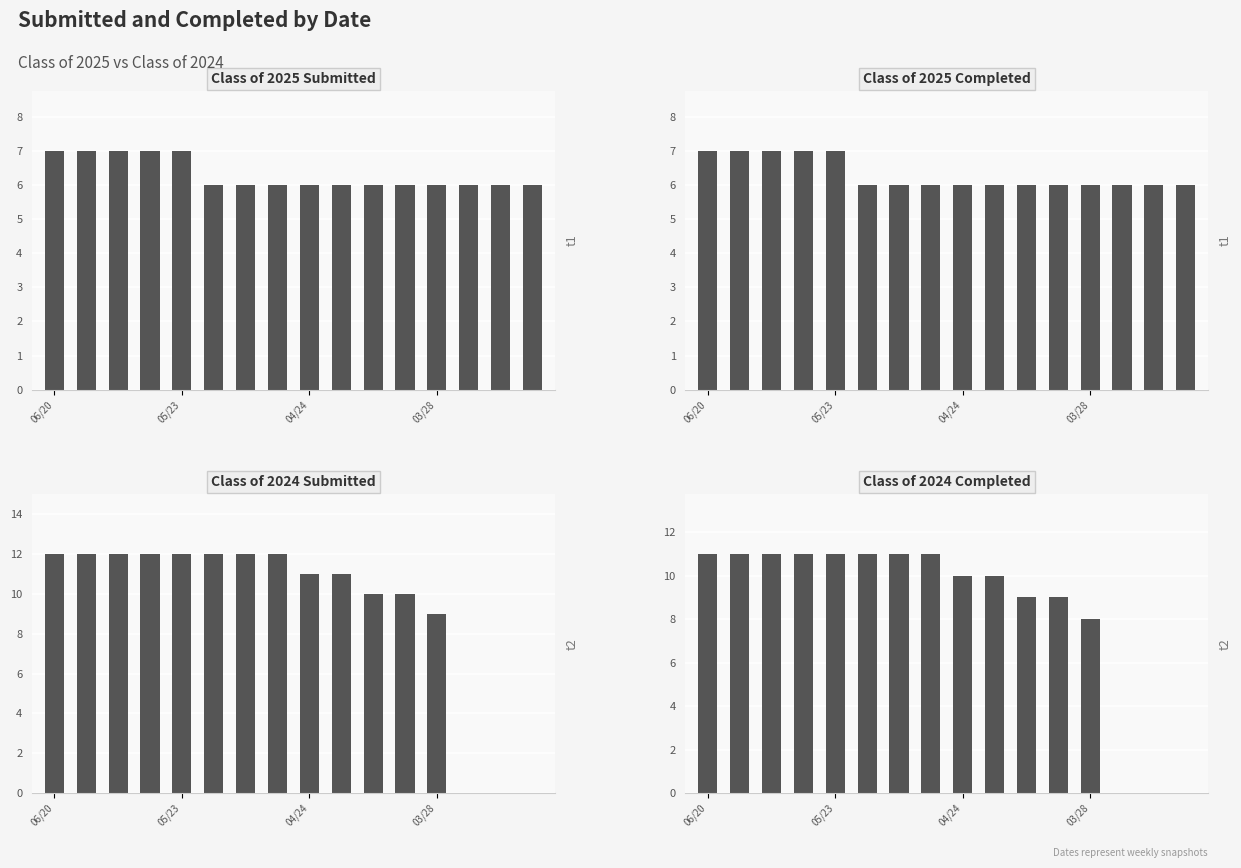

What is the total value across all series at 6?

35